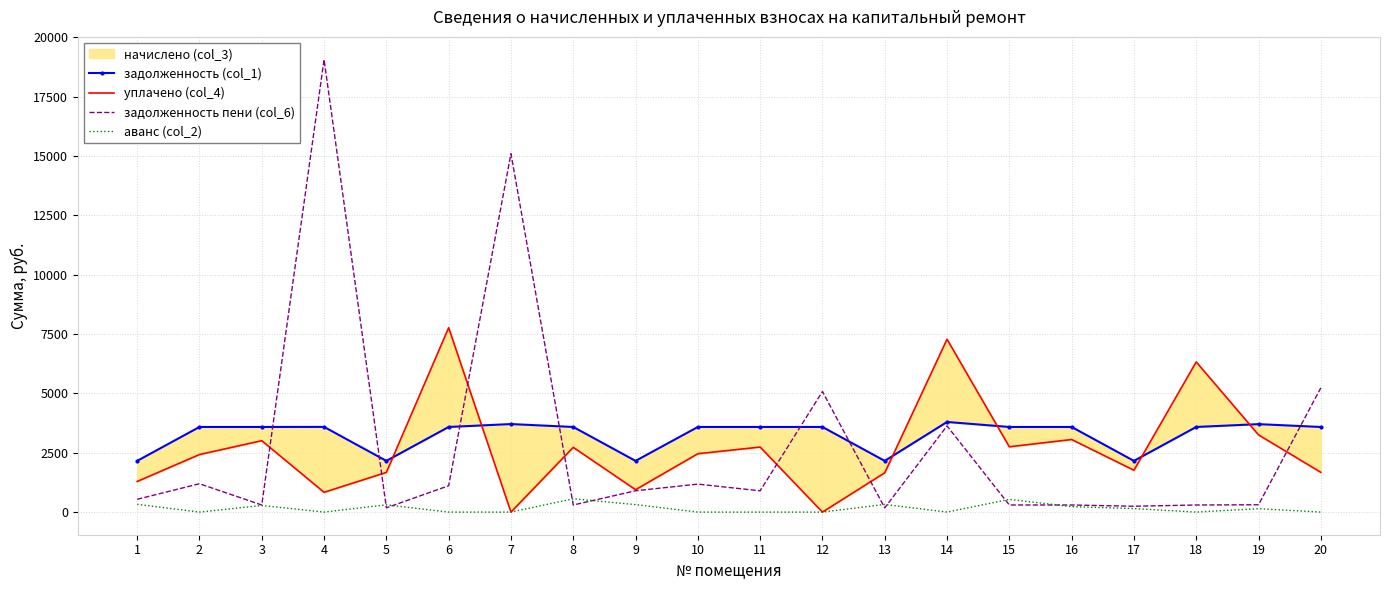

Which label corresponds to the largest value in the chart?

4